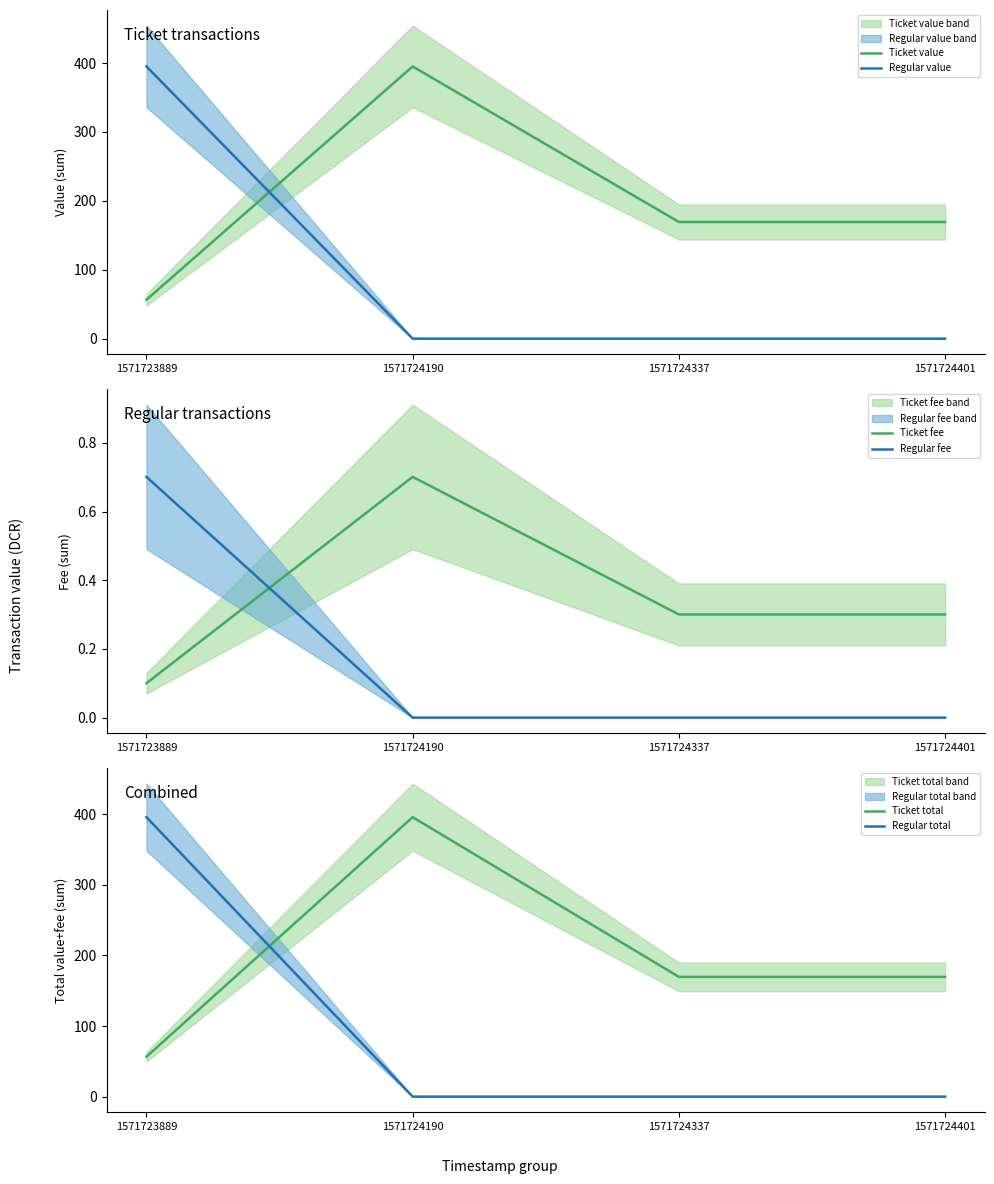

The value of Ticket fee at 1571724337 is 0.3. True or false?

True